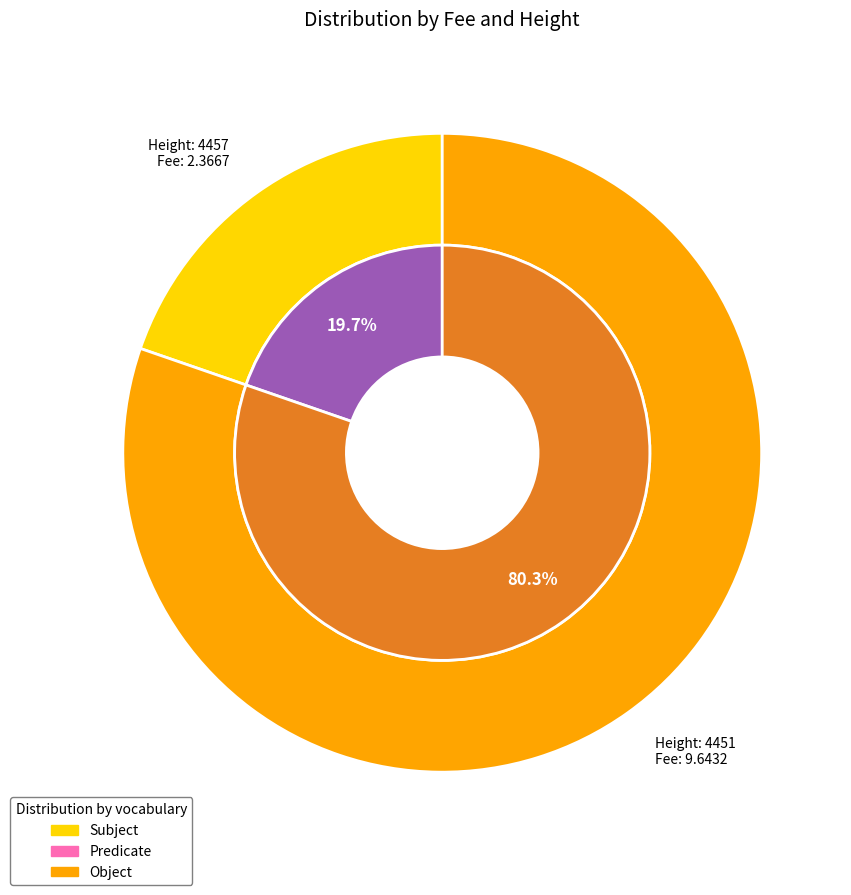

Does 4451 represent more than half of the total?

Yes